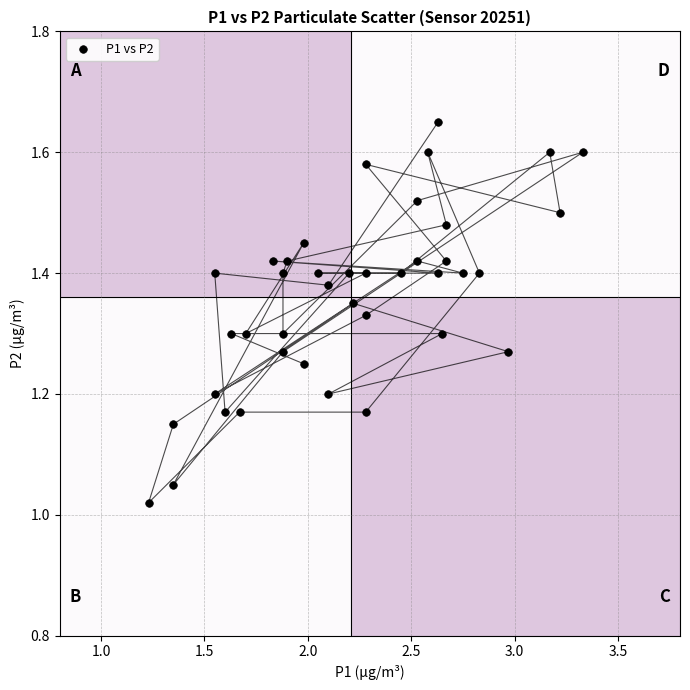

What is the range of Y values (max minus min)?

0.6